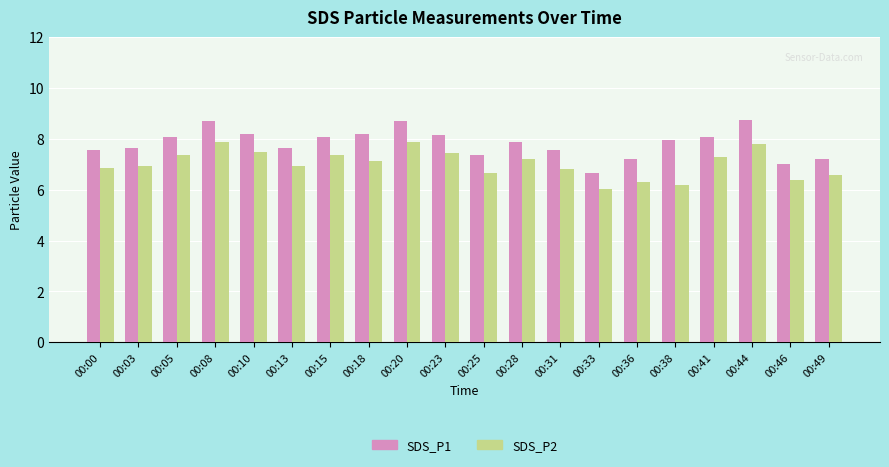

The SDS_P1 series shows 7.3 at 00:25. True or false?

True